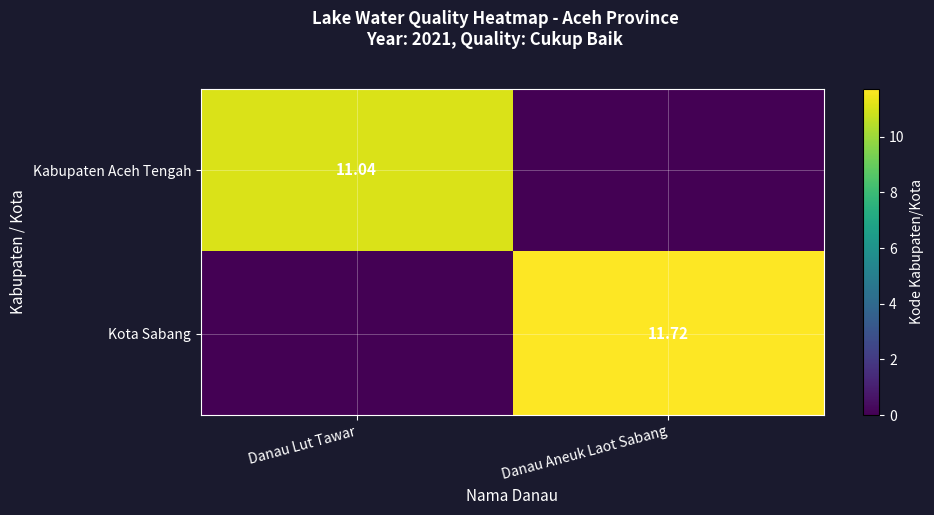

List the series in order of their overall mean, highest first.

Kota Sabang, Kabupaten Aceh Tengah